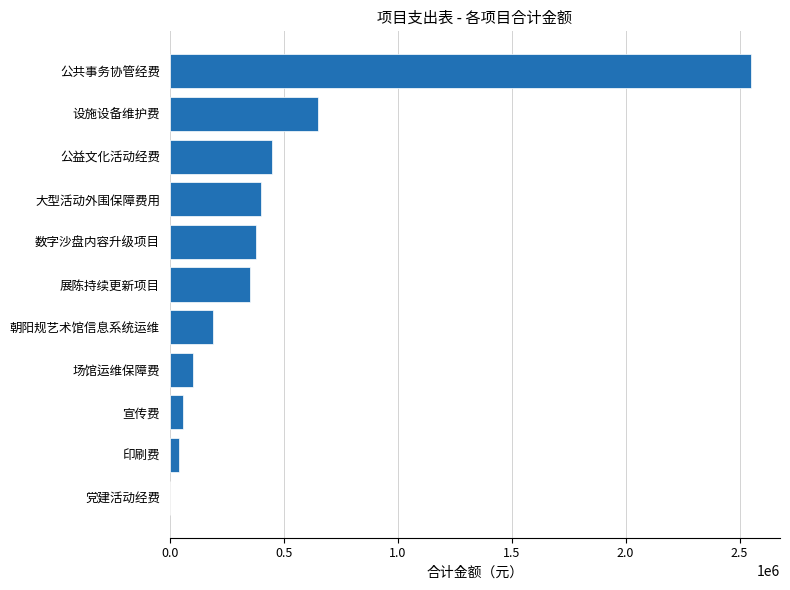

Where is the data nearest to the value 1275850?

设施设备维护费